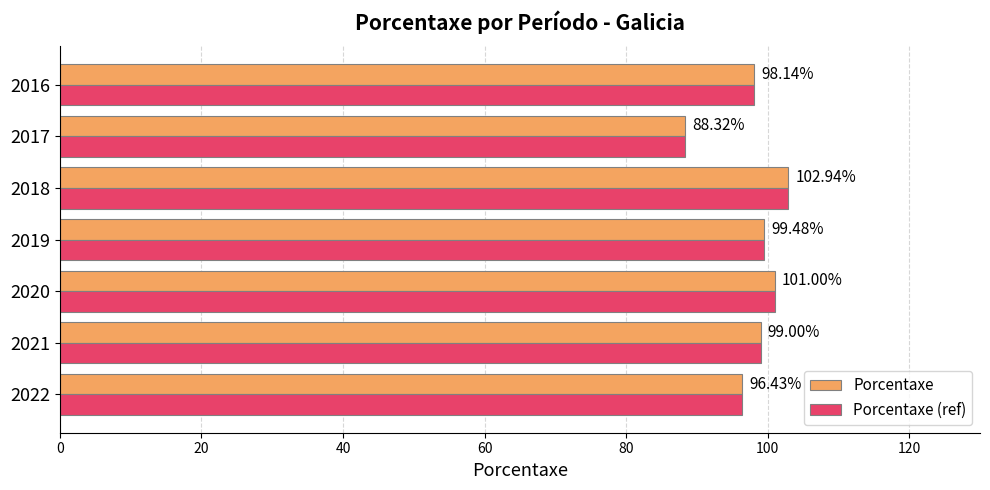

At which category is the sum across all series the highest?

2018